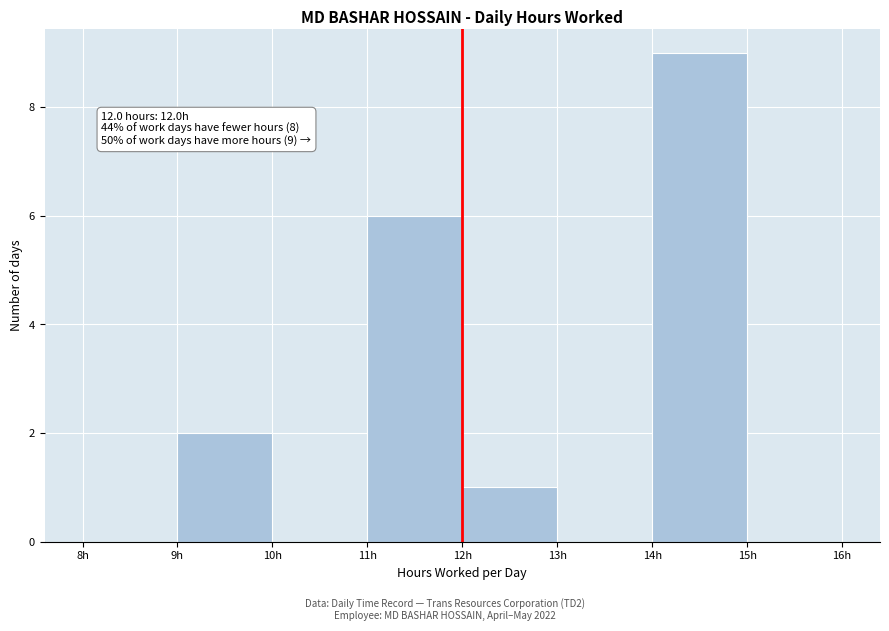

Which range on the x-axis has the tallest bar?

14 to 15